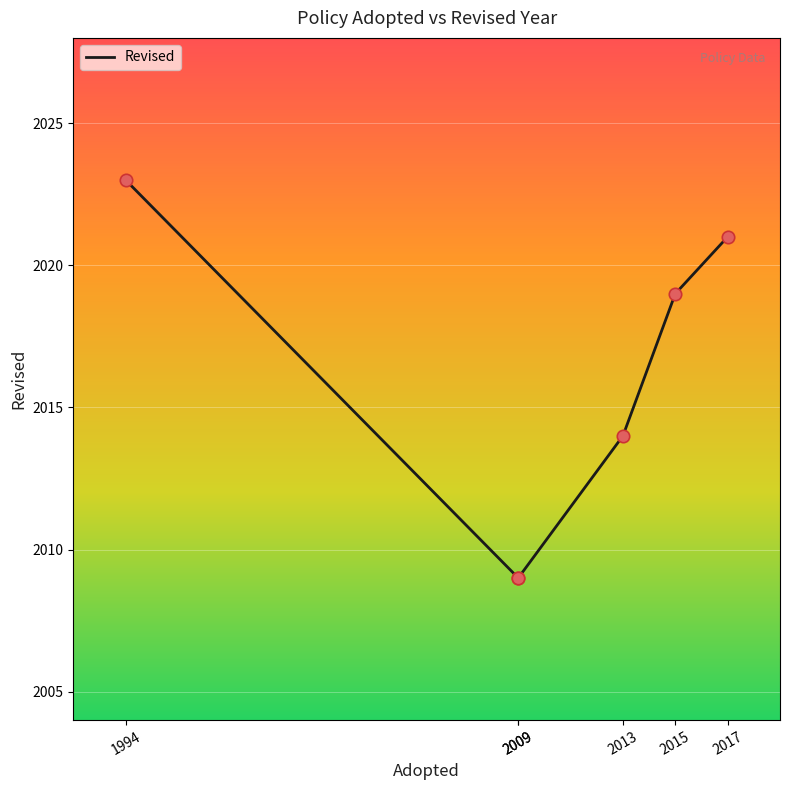

What is the change in value from 2013 to 2017?

+7